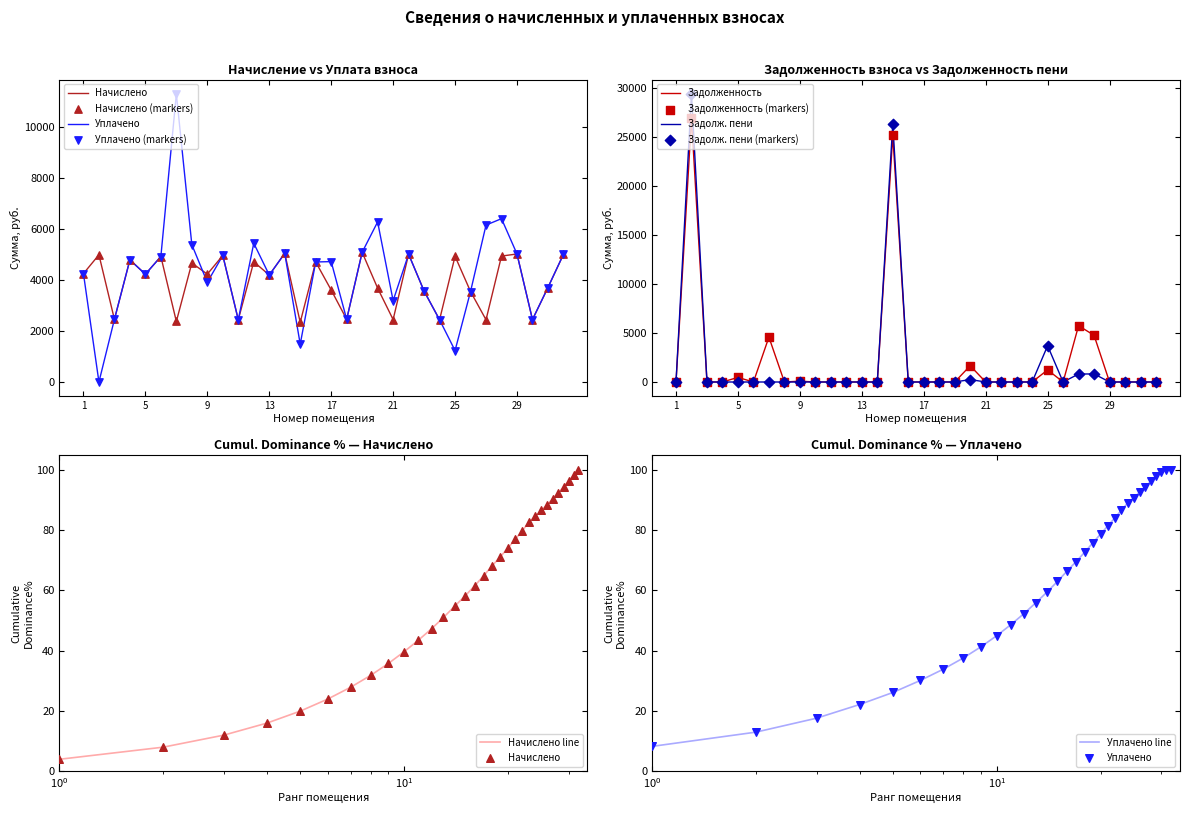

At how many categories does at least one series exceed 3283?

26